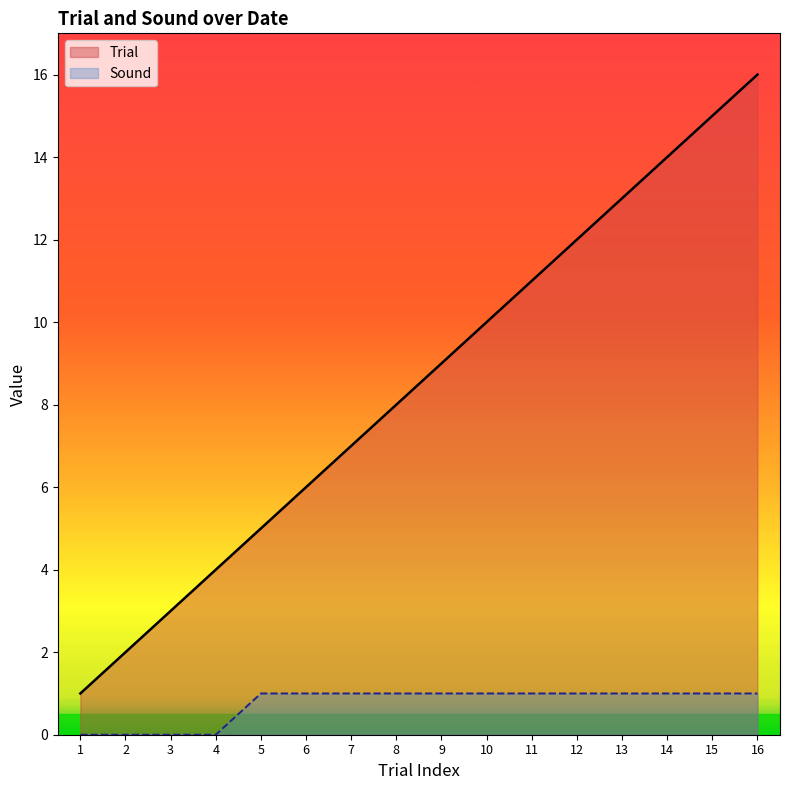

Rank the series by their average value, from highest to lowest.

Trial, Sound